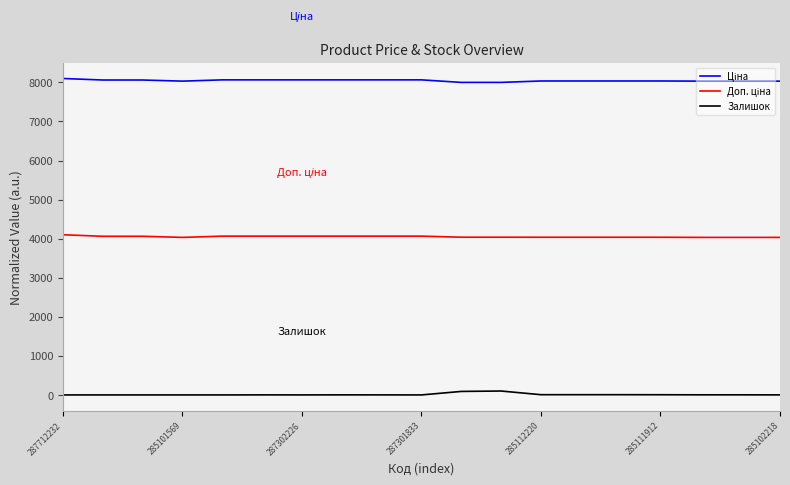

What is the maximum value shown in the chart?

8100.0